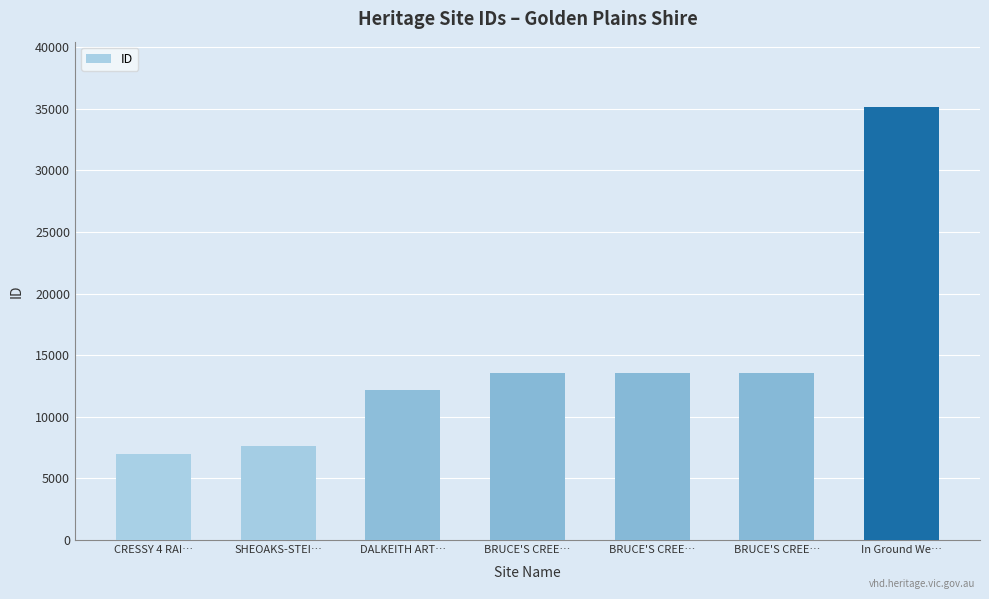

Reading right to left, extract all data points from this chart.

In Ground We…=35172	BRUCE'S CREE…=13573	BRUCE'S CREE…=13571	BRUCE'S CREE…=13570	DALKEITH ART…=12205	SHEOAKS-STEI…=7667	CRESSY 4 RAI…=7021